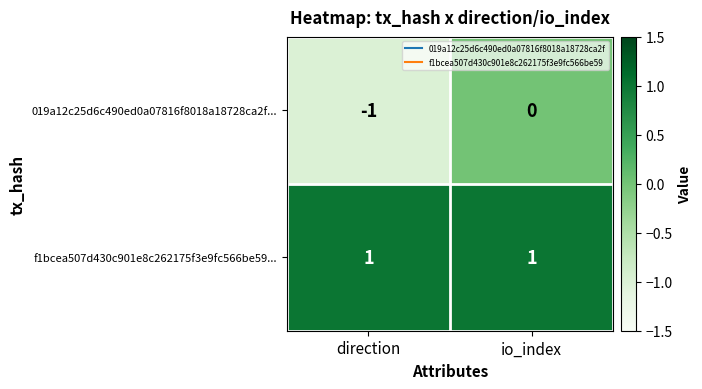

Reading right to left, what are all the values shown in this chart?

019a12c25d6c490ed0a07816f8018a18728ca2f...: 0	-1
f1bcea507d430c901e8c262175f3e9fc566be59...: 1	1